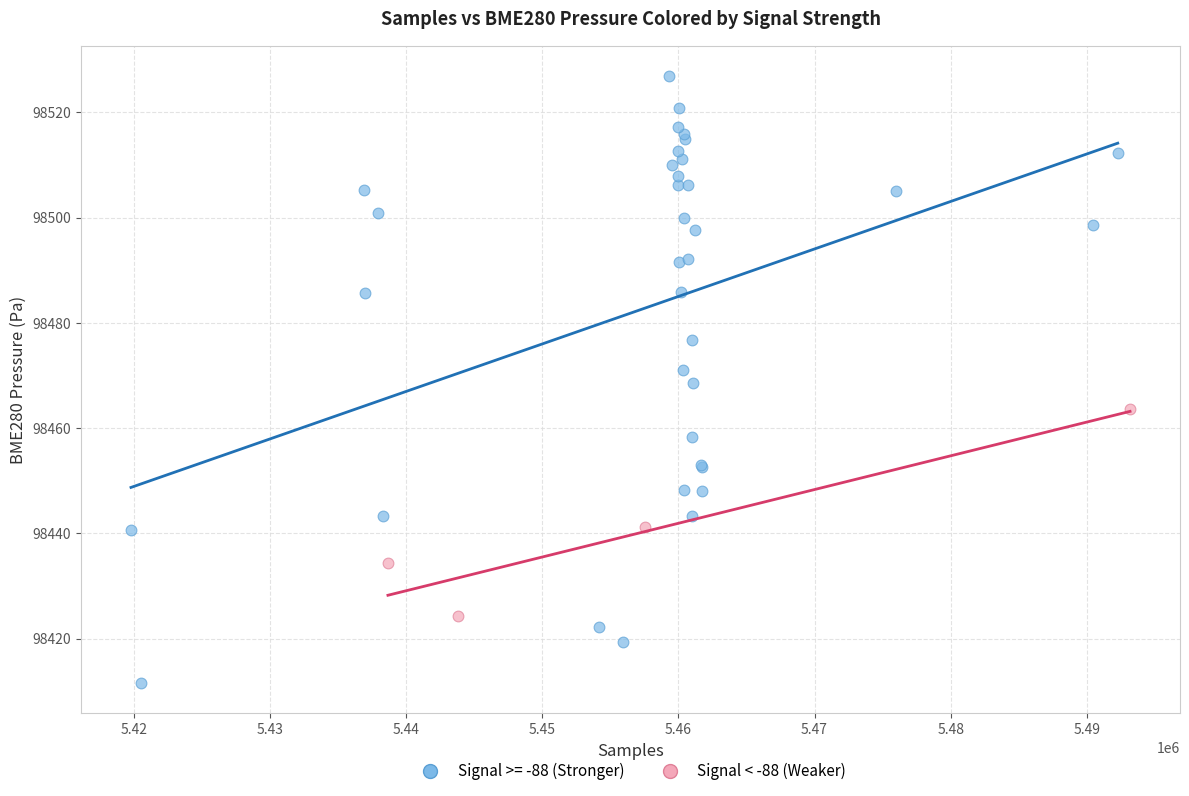

Which series reaches the maximum Y coordinate?

Signal >= -88 (Stronger)